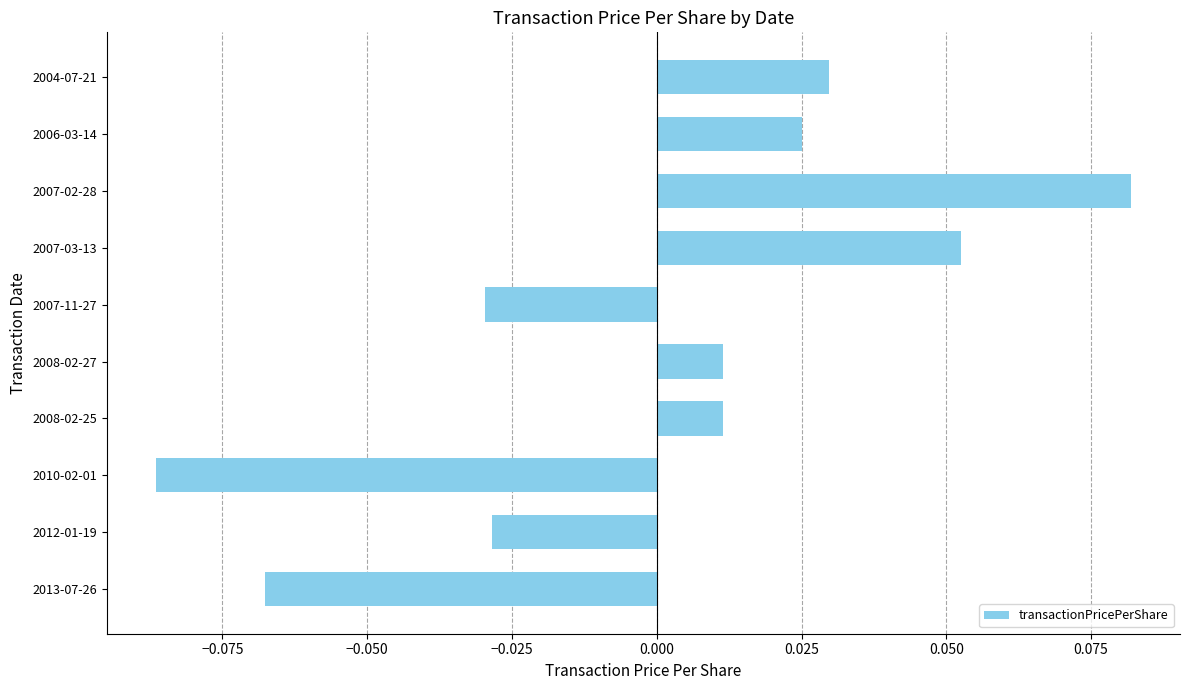

Does the chart contain any negative values?

Yes